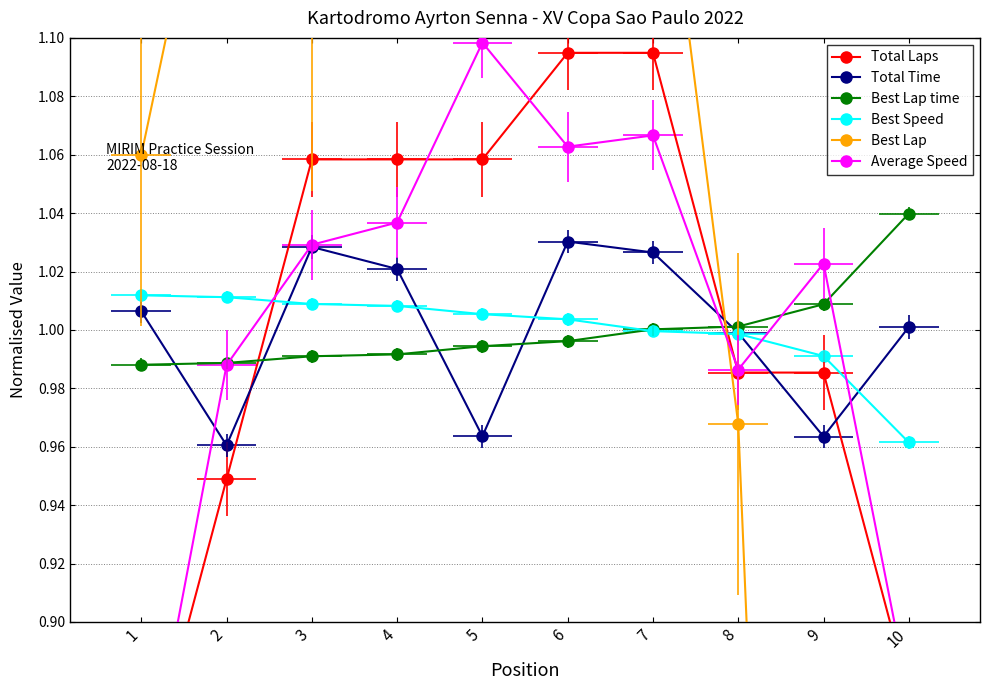

List the series in order of their peak value, lowest first.

Best Speed, Total Time, Best Lap time, Total Laps, Average Speed, Best Lap